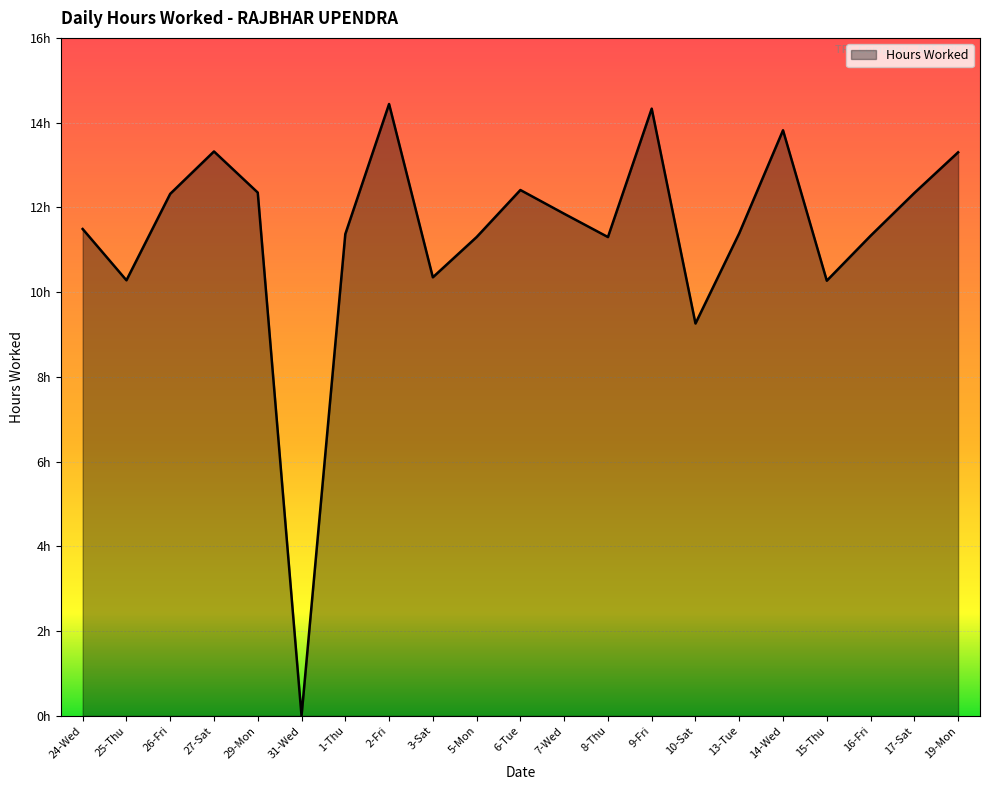

Does the chart have visible grid lines?

Yes